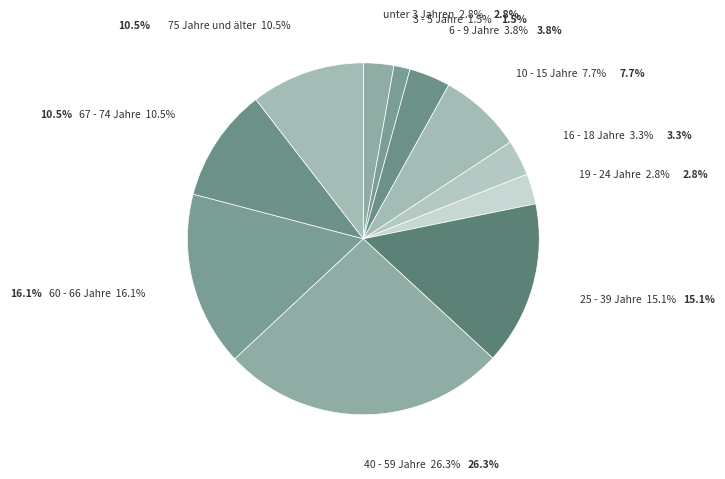

Between 19 - 24 Jahre and 16 - 18 Jahre, which is larger?

16 - 18 Jahre